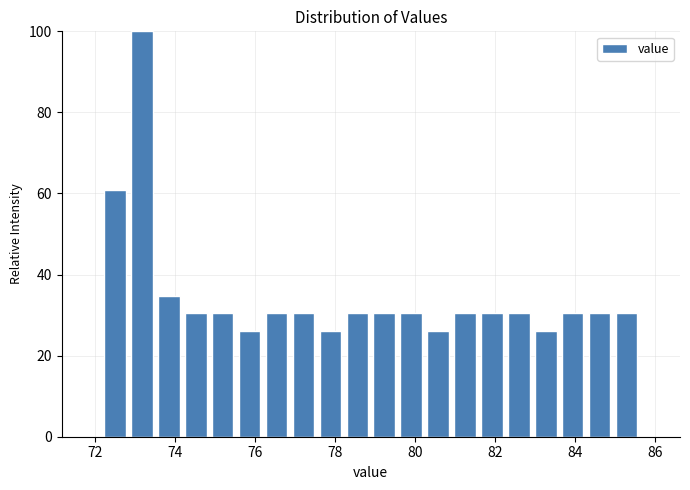

Read against the x-axis, roughly where is the centre of the tallest bar?

73.2